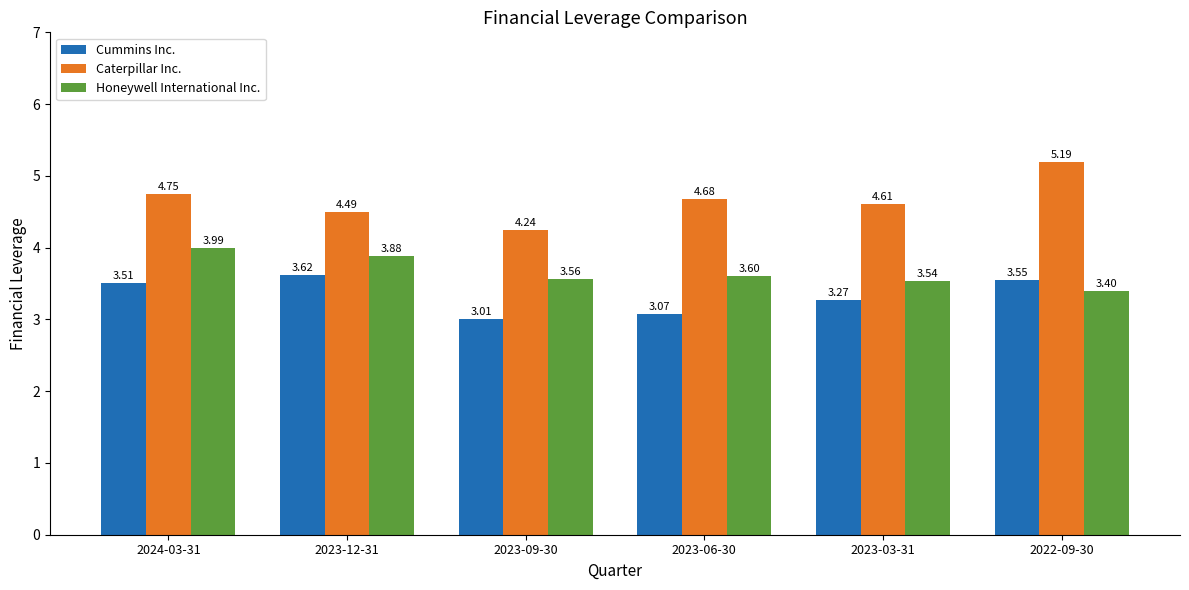

Which label corresponds to the smallest value in the chart?

2023-09-30